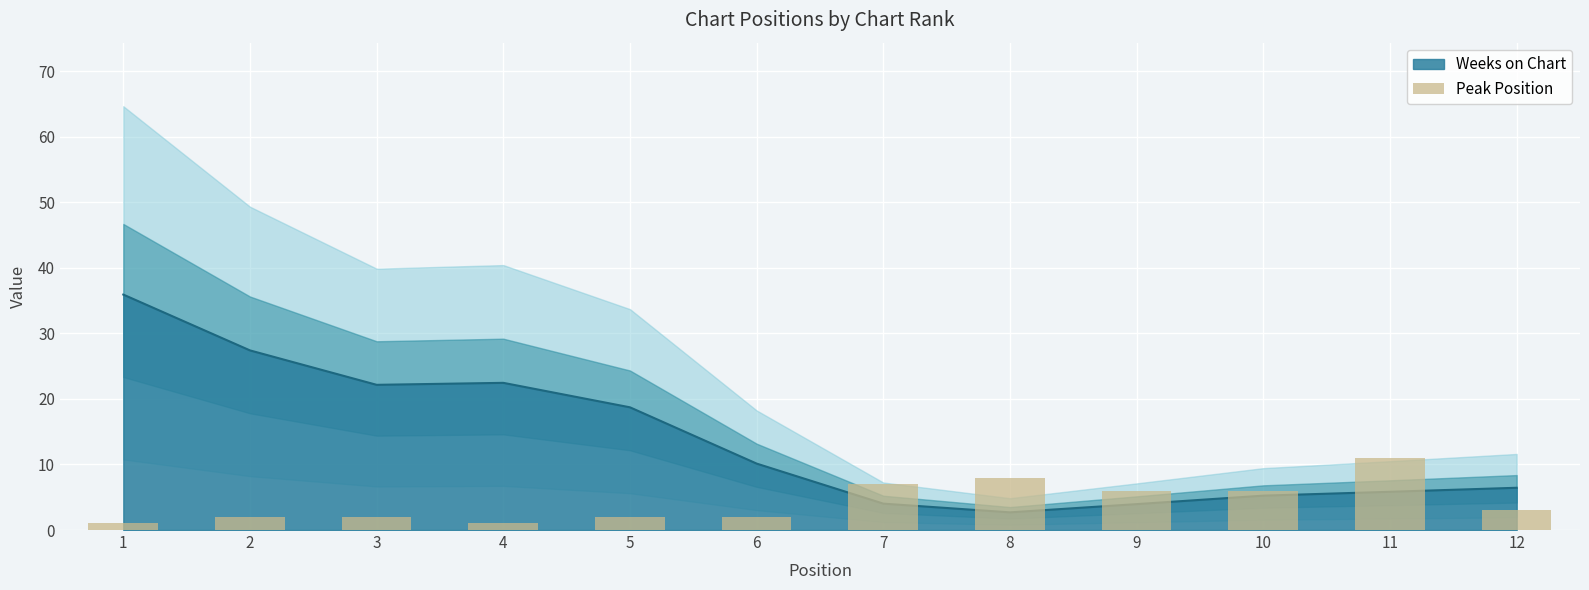

Where does the data first go above 3?

7